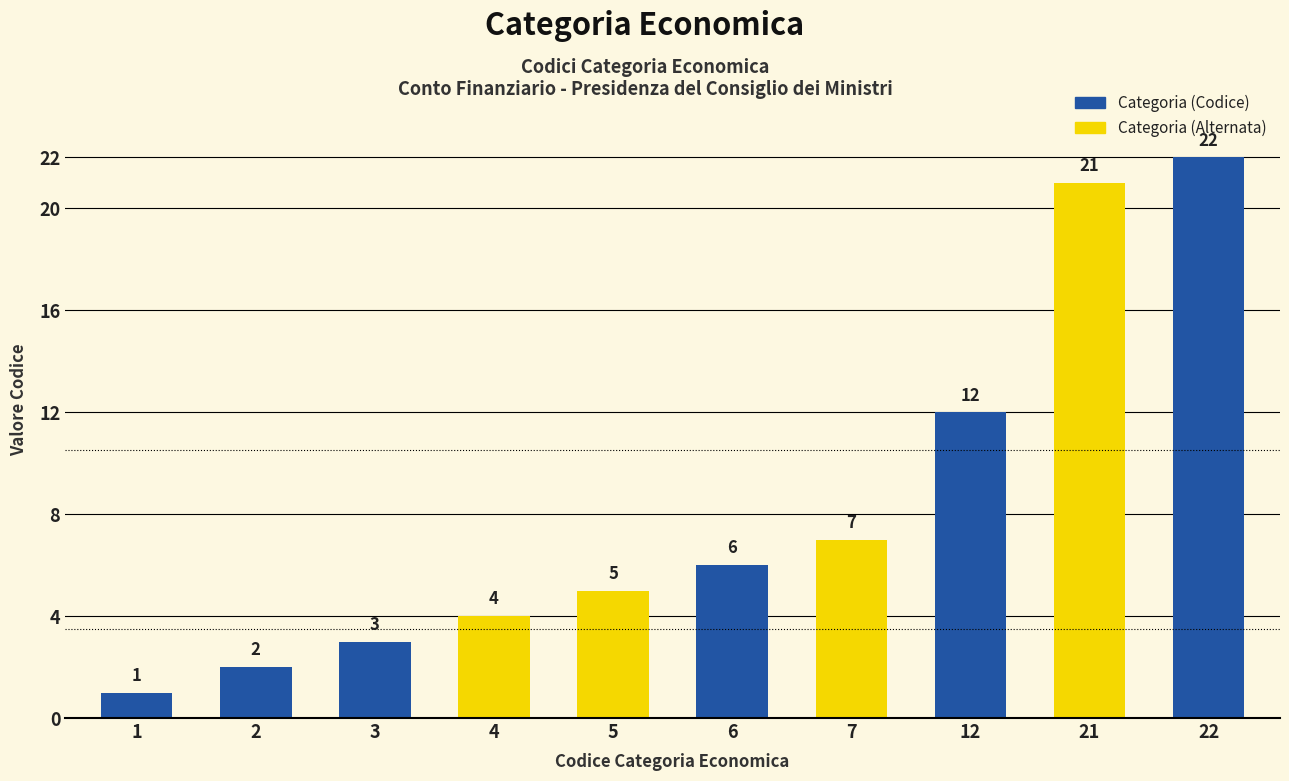

How many data points are less than 6?

5